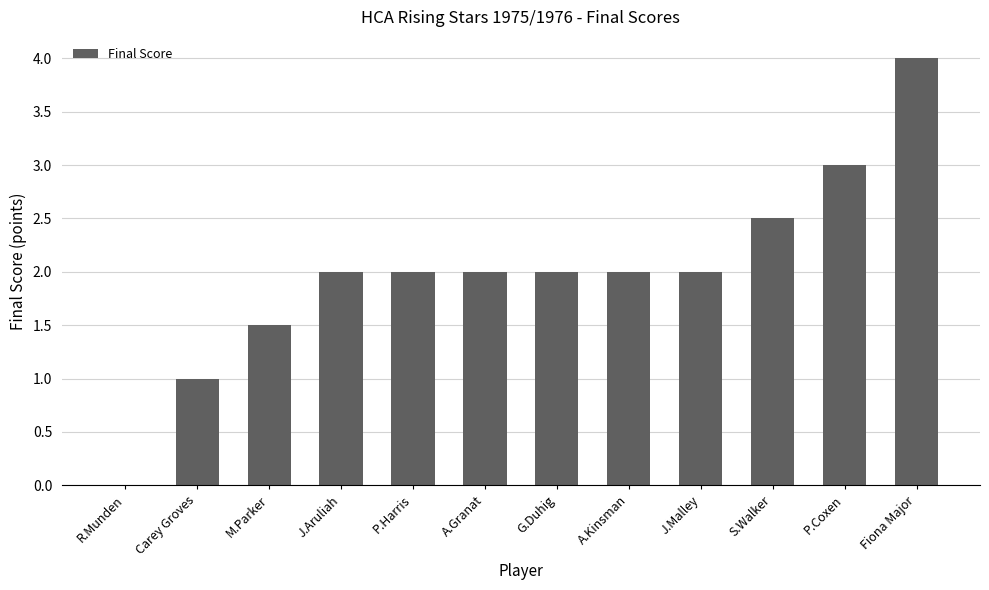

What is the change in value from G.Duhig to P.Coxen?

+1.0